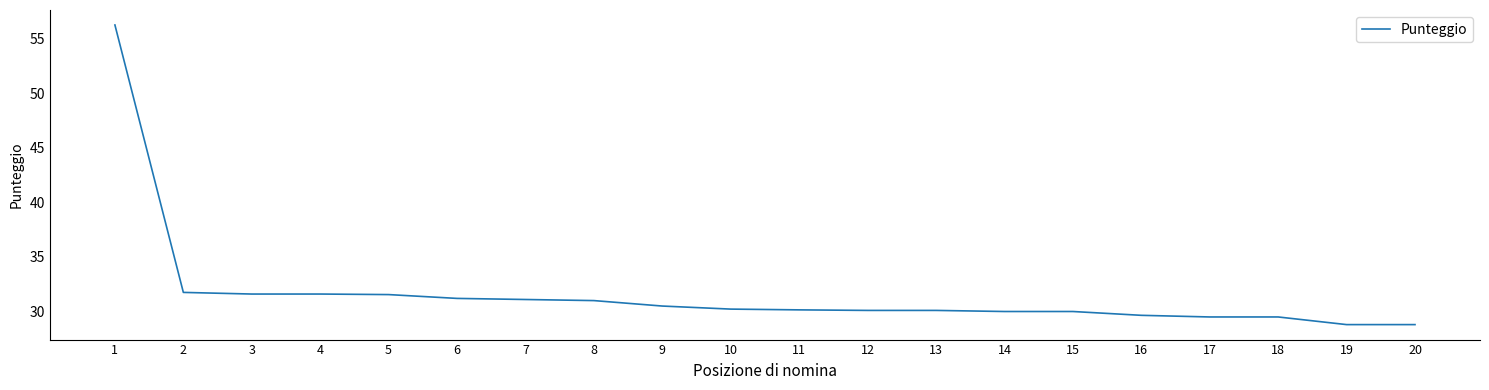

What is the minimum value shown in the chart?

28.8